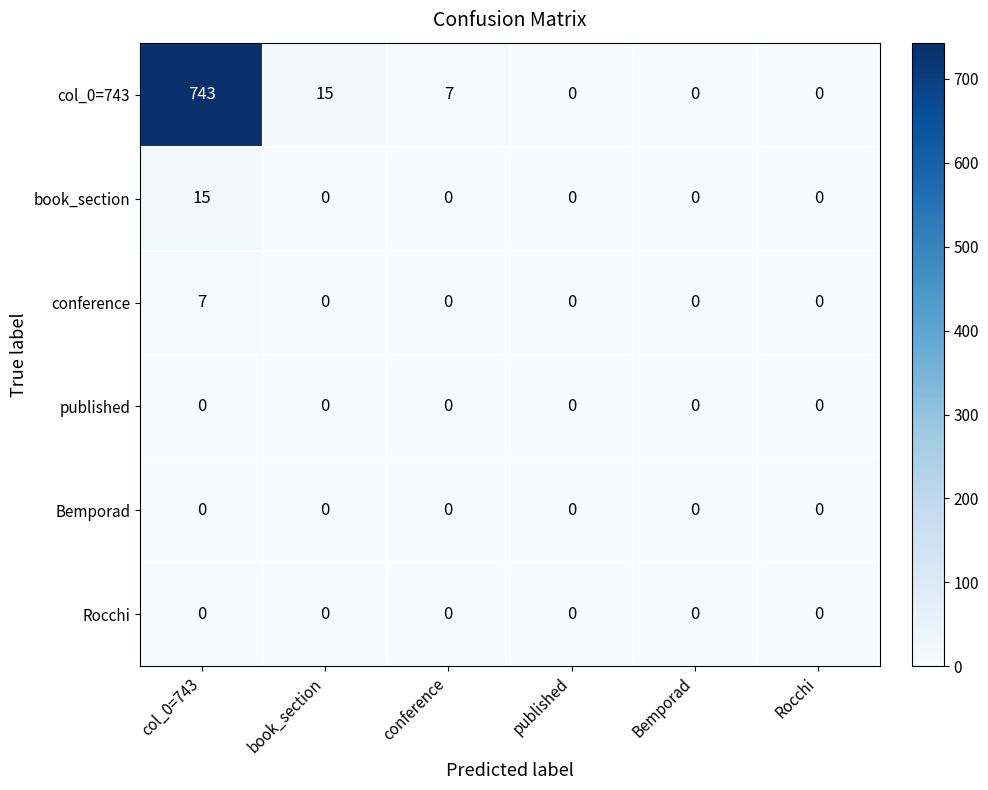

What is the total value across all series at book_section?

15